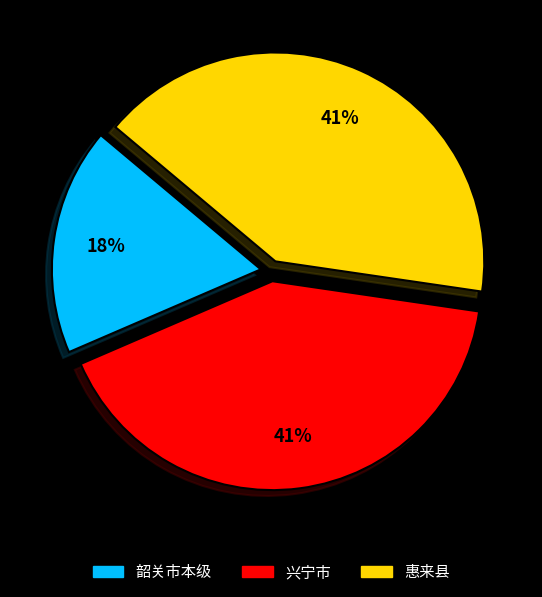

Is there any slice that represents more than half of the pie?

No